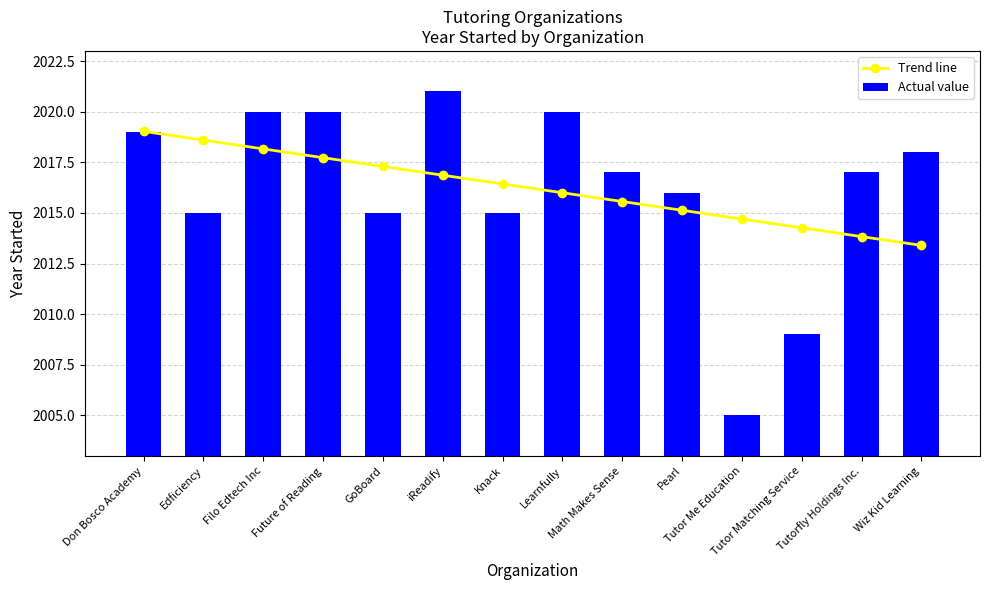

What is the difference between the maximum and second lowest values in the Actual value series?

12